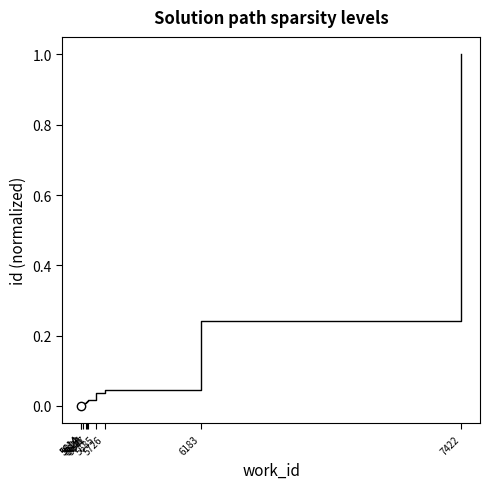

What is the maximum value shown in the chart?

1.0